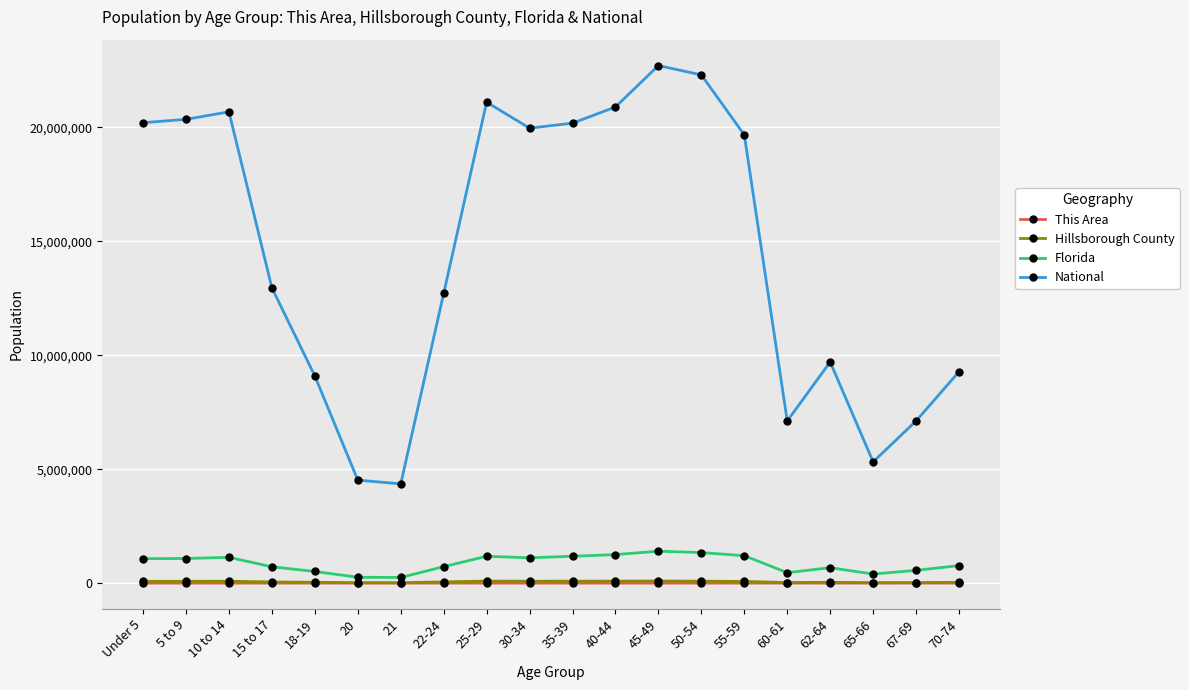

What are all the series names shown in the legend?

This Area, Hillsborough County, Florida, National